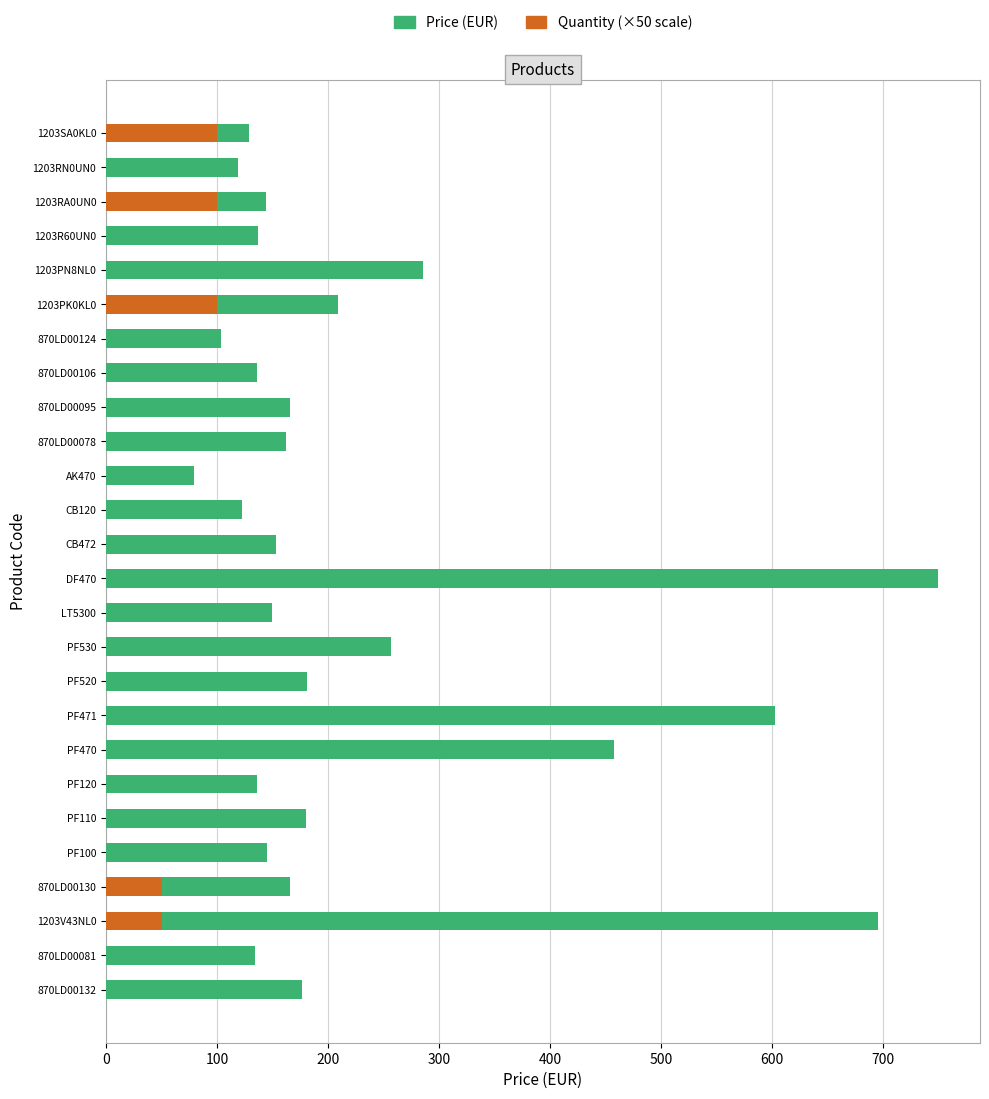

The Quantity (×50) series shows 37.2 at PF471. True or false?

False